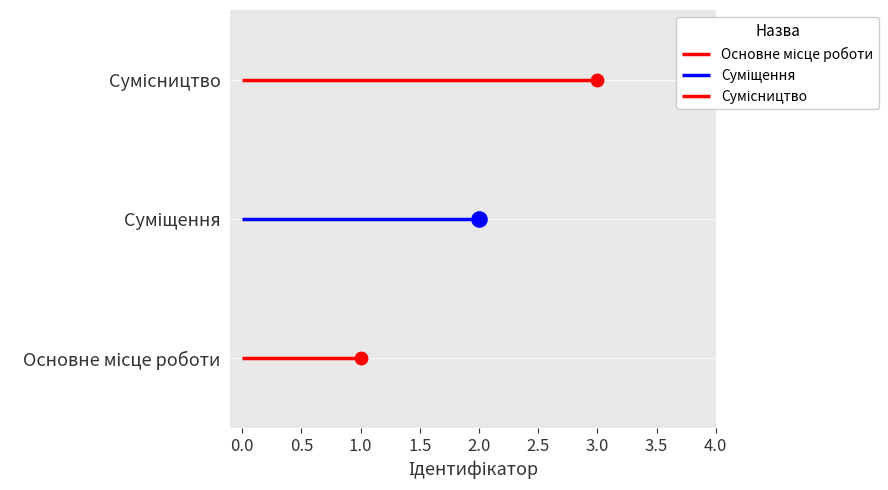

What is the ratio of the value at Основне місце роботи to the value at Сумісництво?

0.3